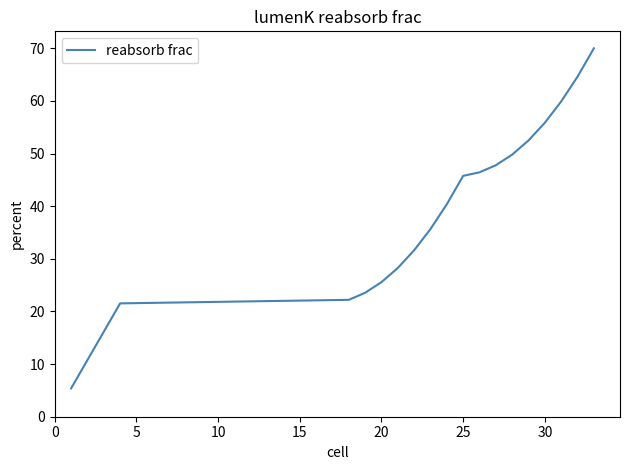

What is the maximum value shown in the chart?

70.0